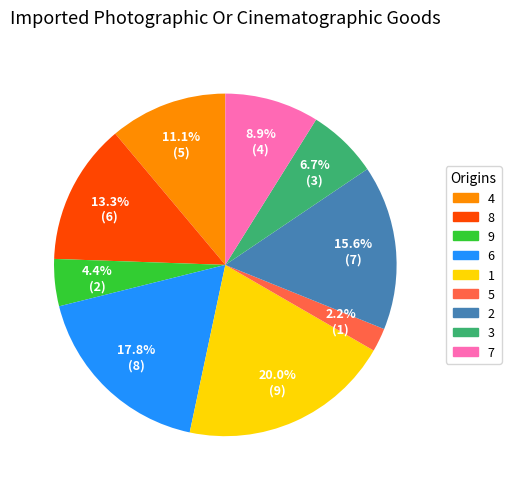

How many slices are in this pie chart?

9